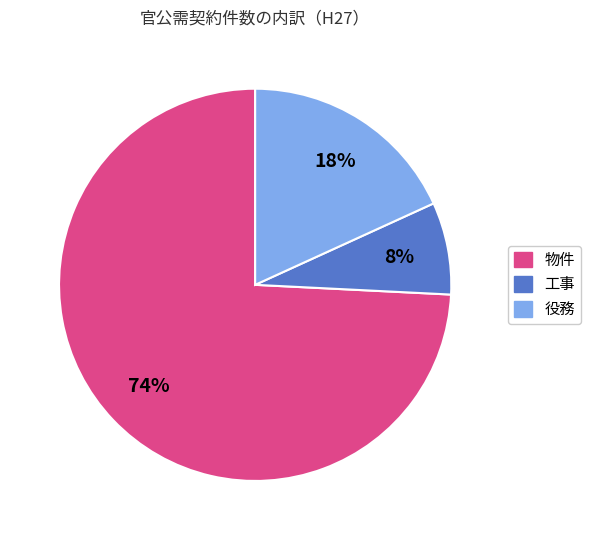

How many segments does this pie chart have?

3